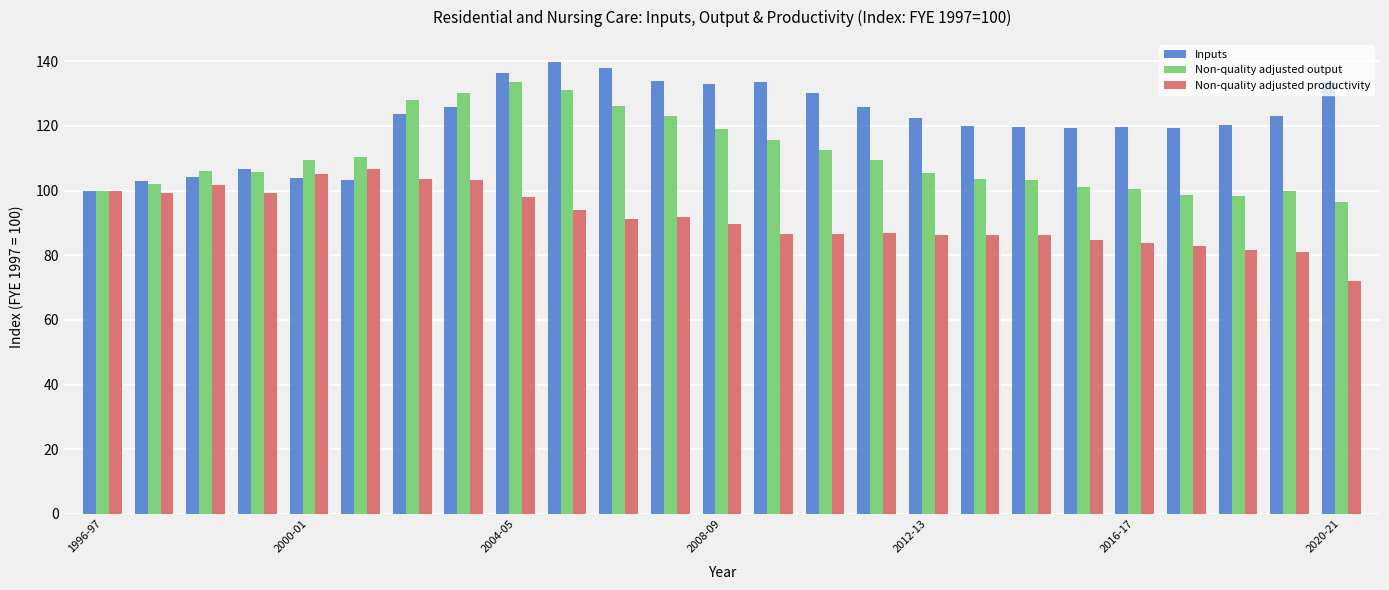

List the series in order of their overall mean, lowest first.

Non-quality adjusted productivity, Non-quality adjusted output, Inputs